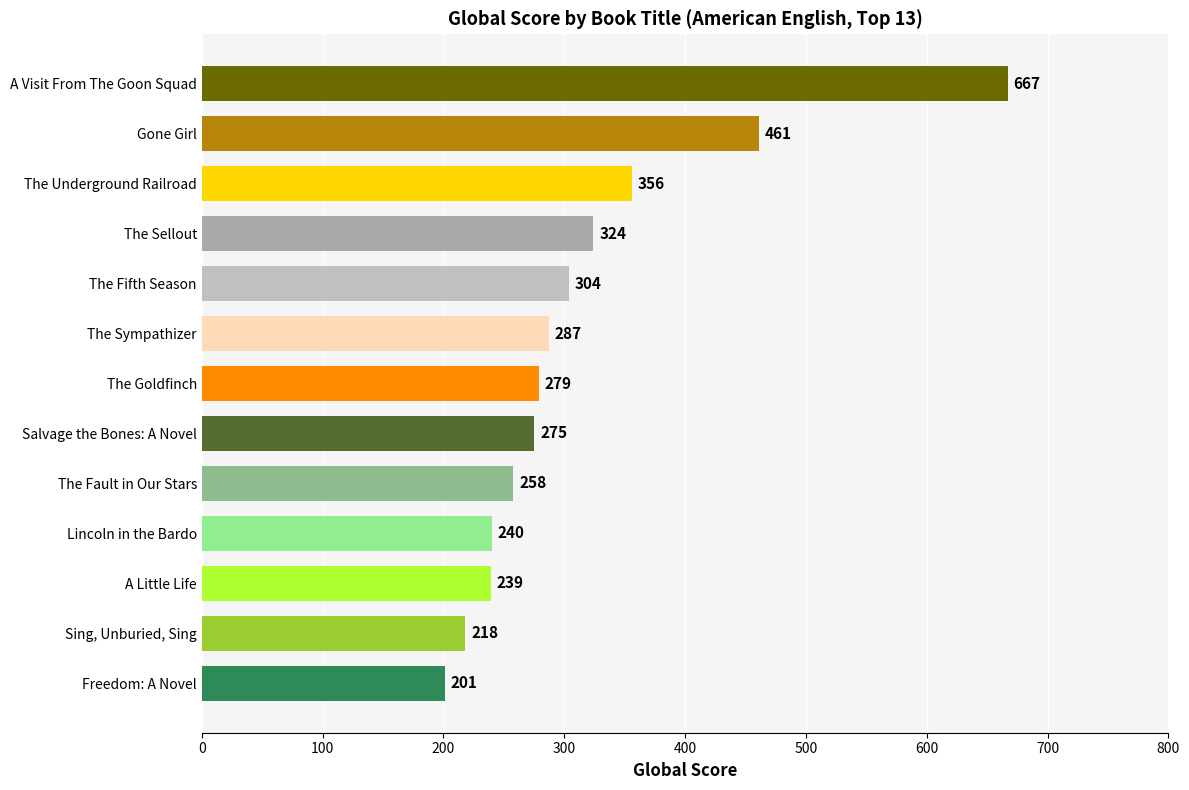

What is the label of the 8th bar from the bottom?

The Sympathizer